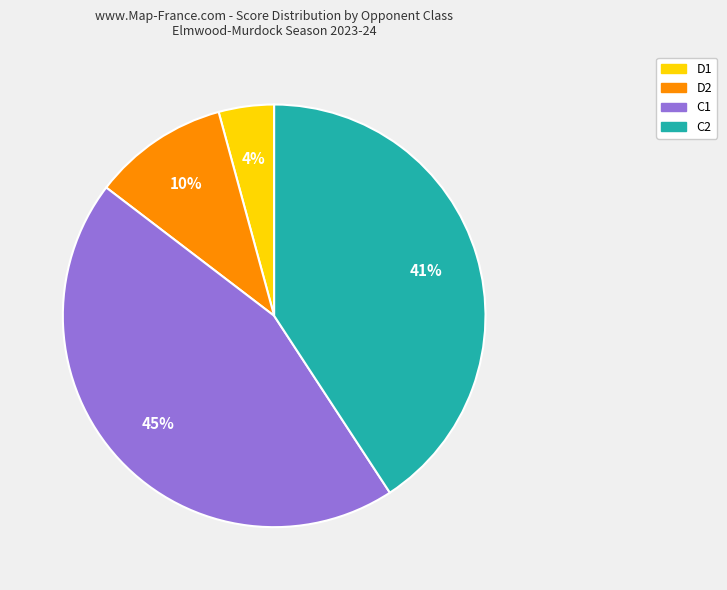

How many slices are in this pie chart?

4